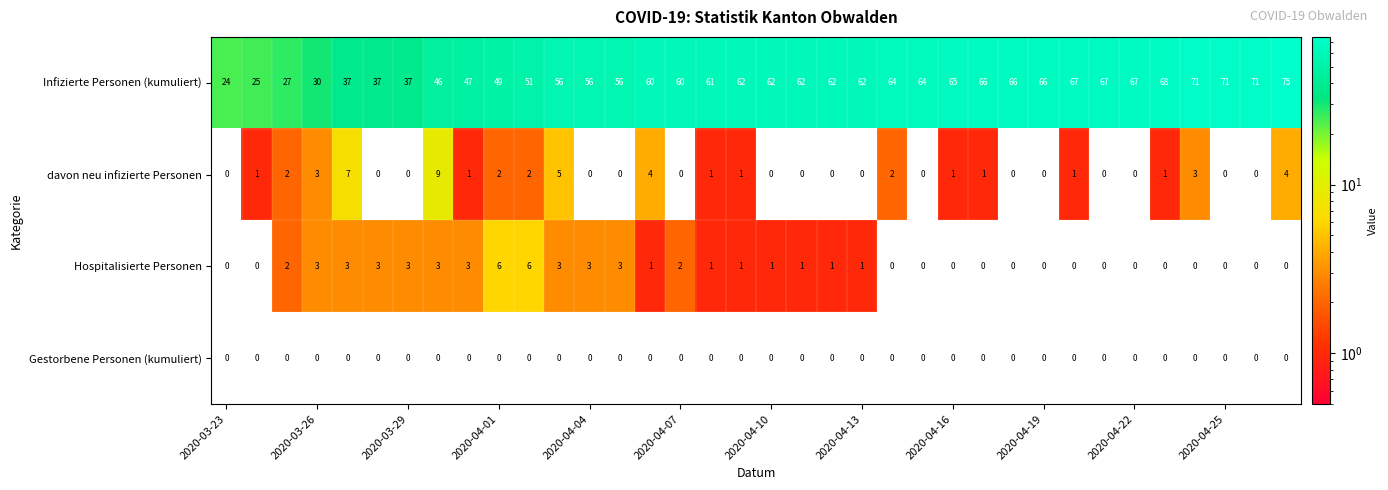

Which series has the widest spread of values?

Infizierte Personen (kumuliert)